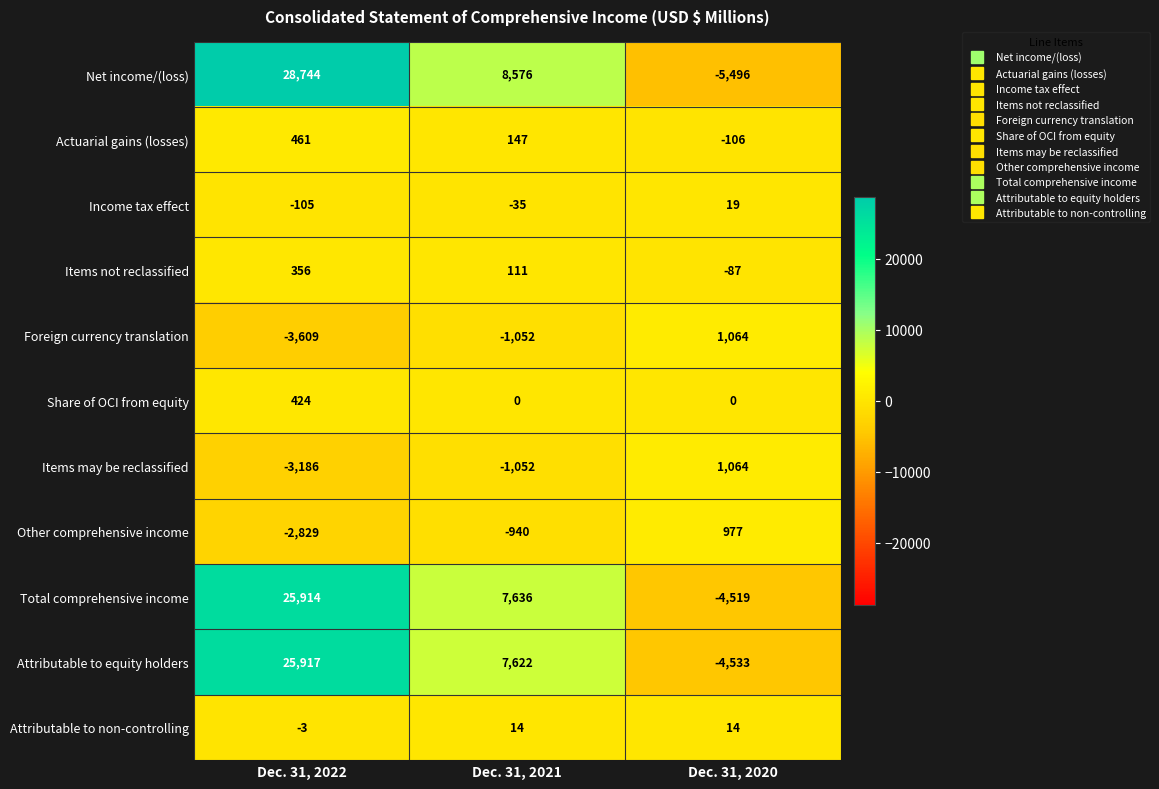

What is the sum of all Attributable to equity holders values?

29006